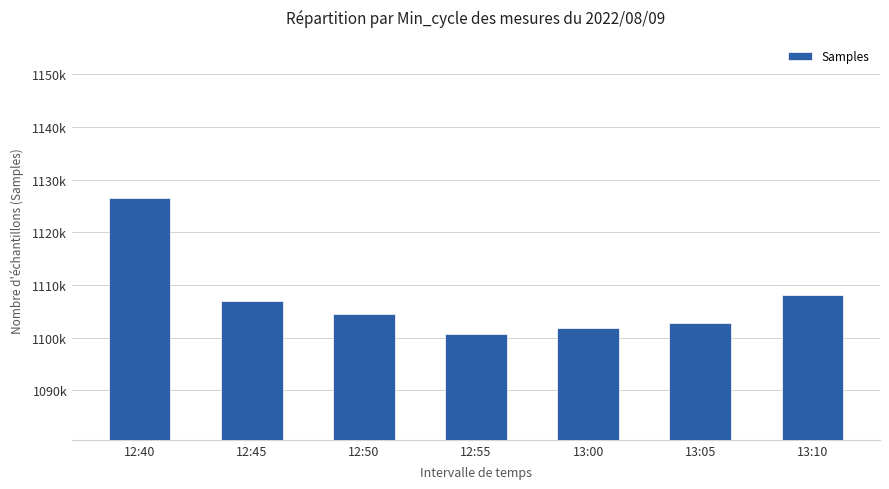

What value does the data have at 13:05?

1102764